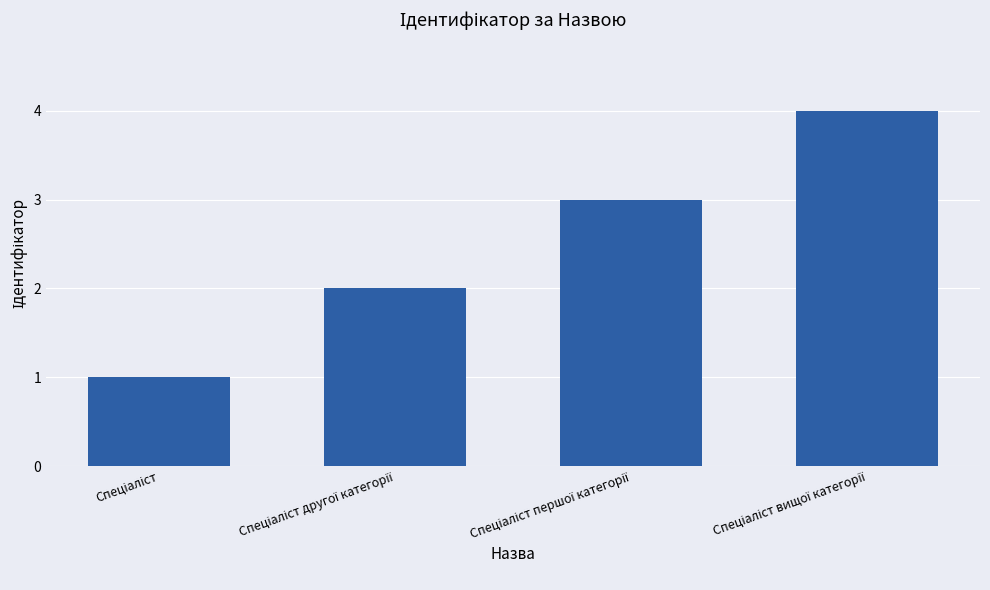

What is the maximum value shown in the chart?

4